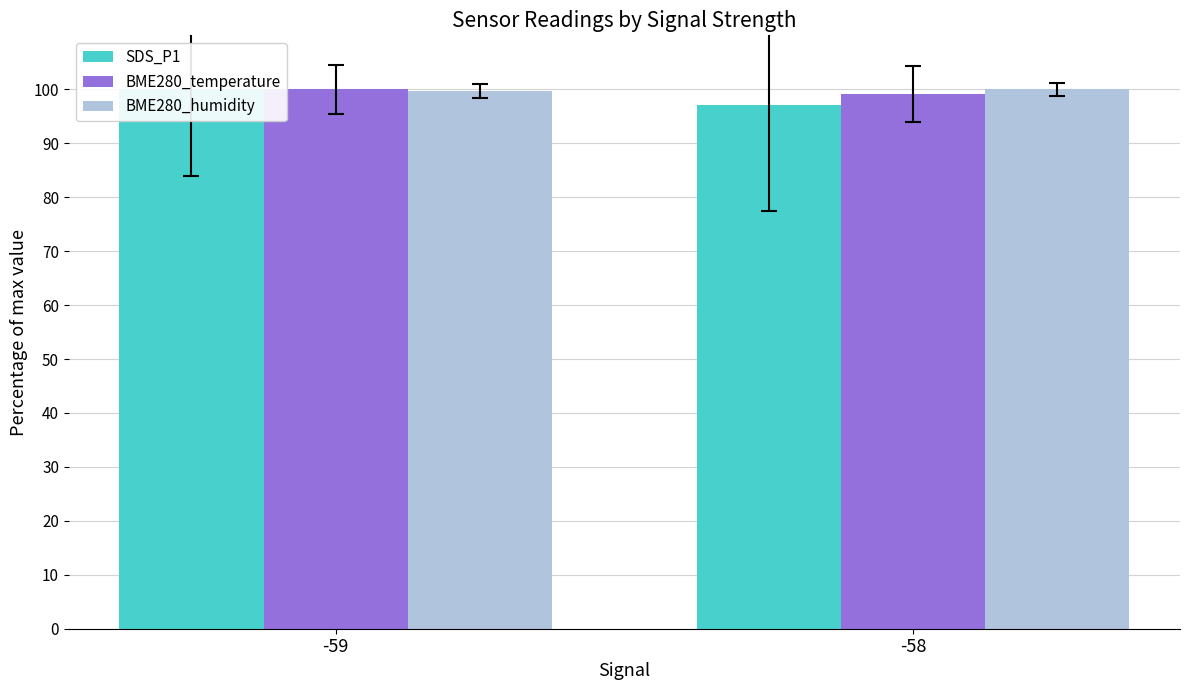

Rank the series at -59 from lowest to highest value.

BME280_humidity, SDS_P1, BME280_temperature